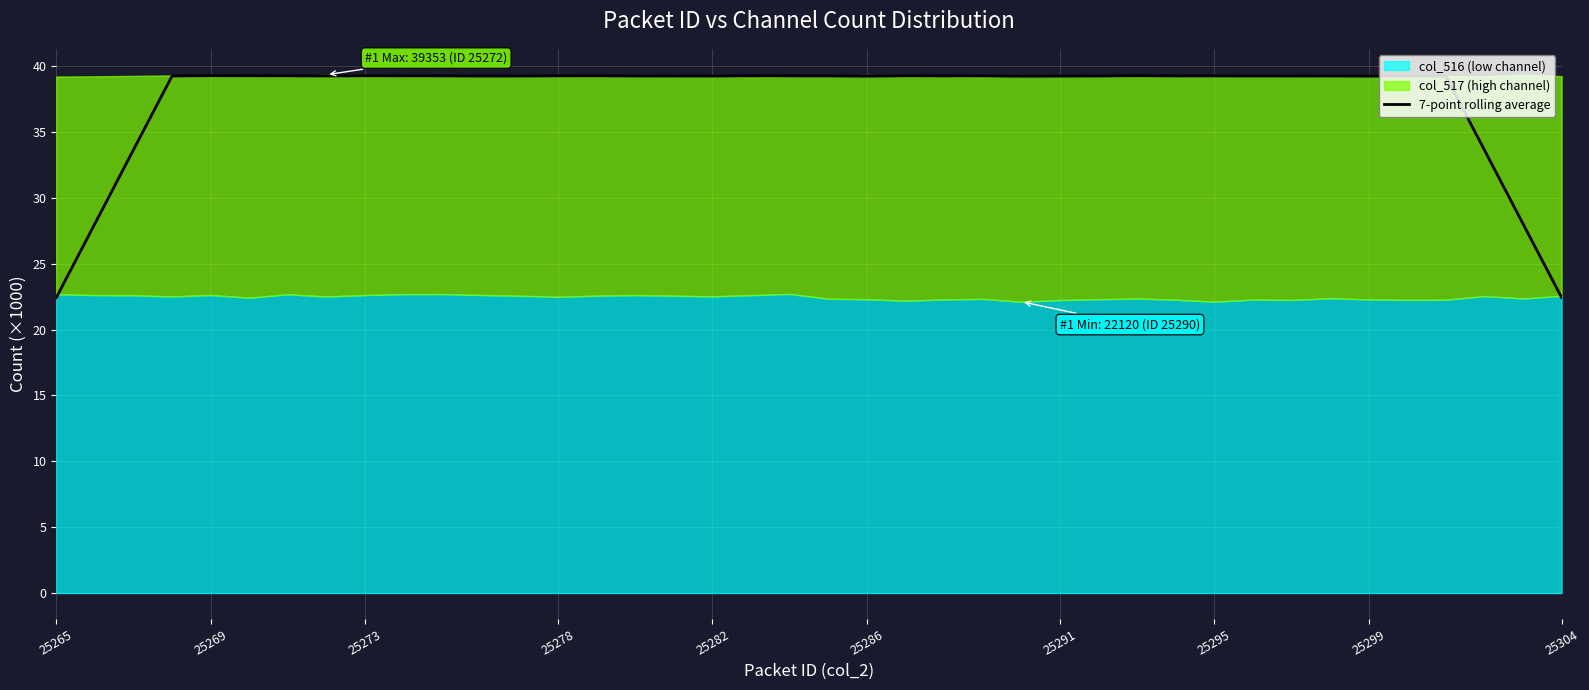

True or false: the data has more than 1 interior local peaks.

True